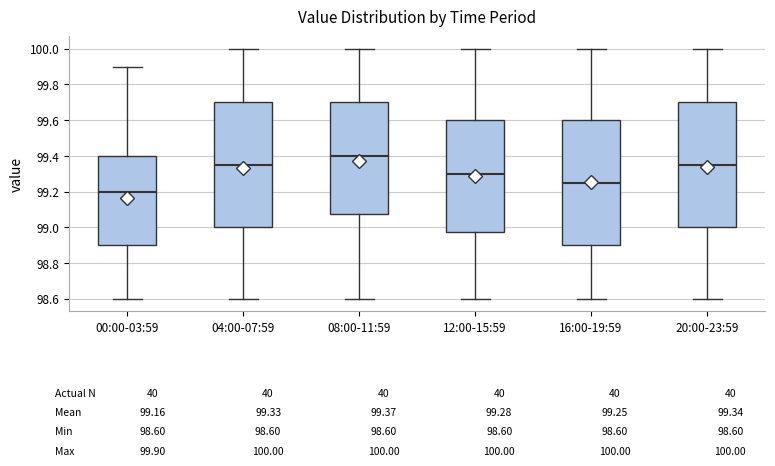

Which box has the lowest median line?

00:00-03:59